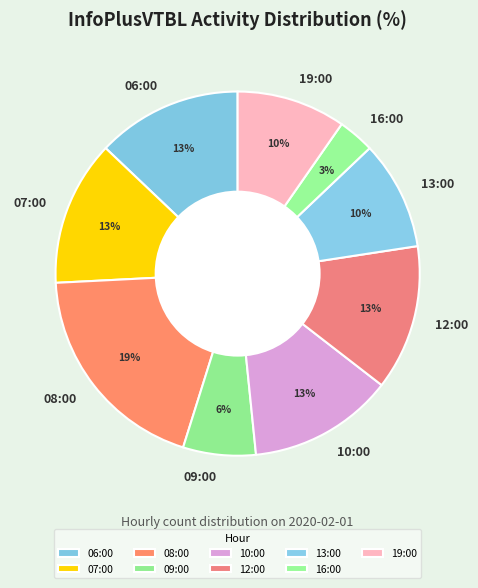

Combined, do 13:00 and 07:00 account for over 50%?

No